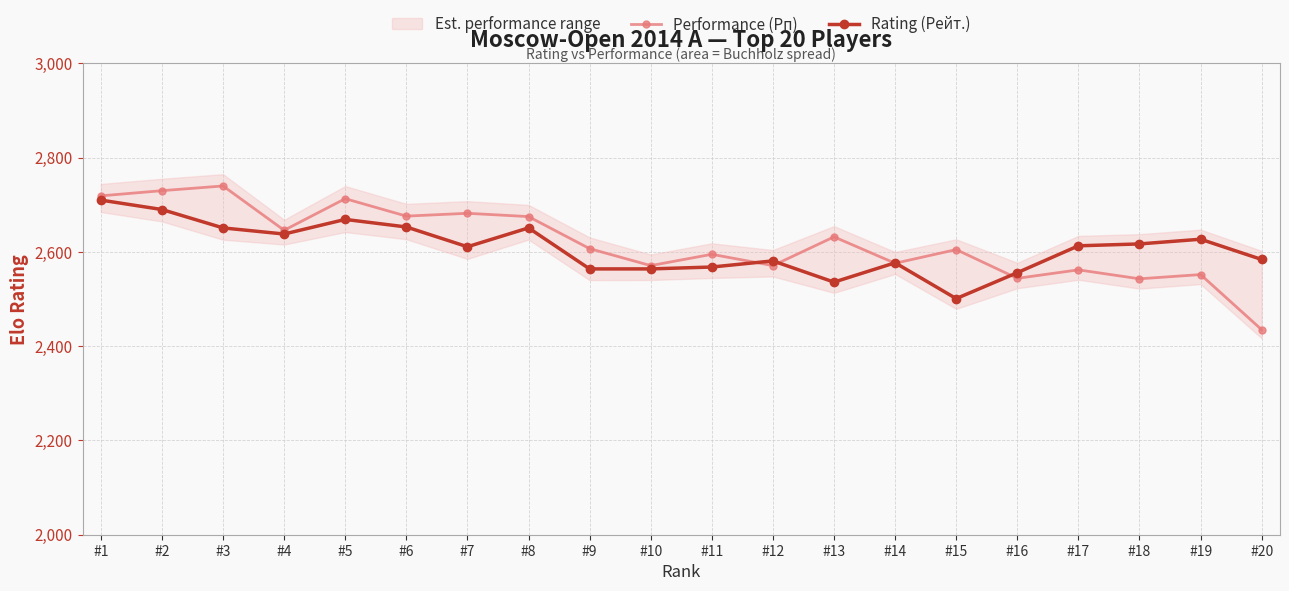

What is the maximum value shown in the chart?

2740